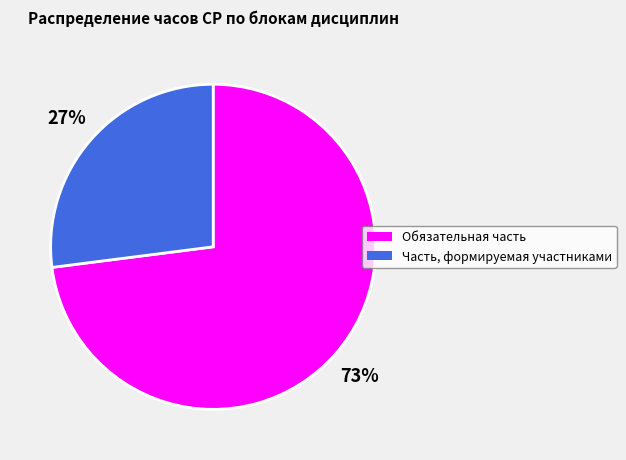

Which category has the smallest portion of the pie?

Часть, формируемая участниками